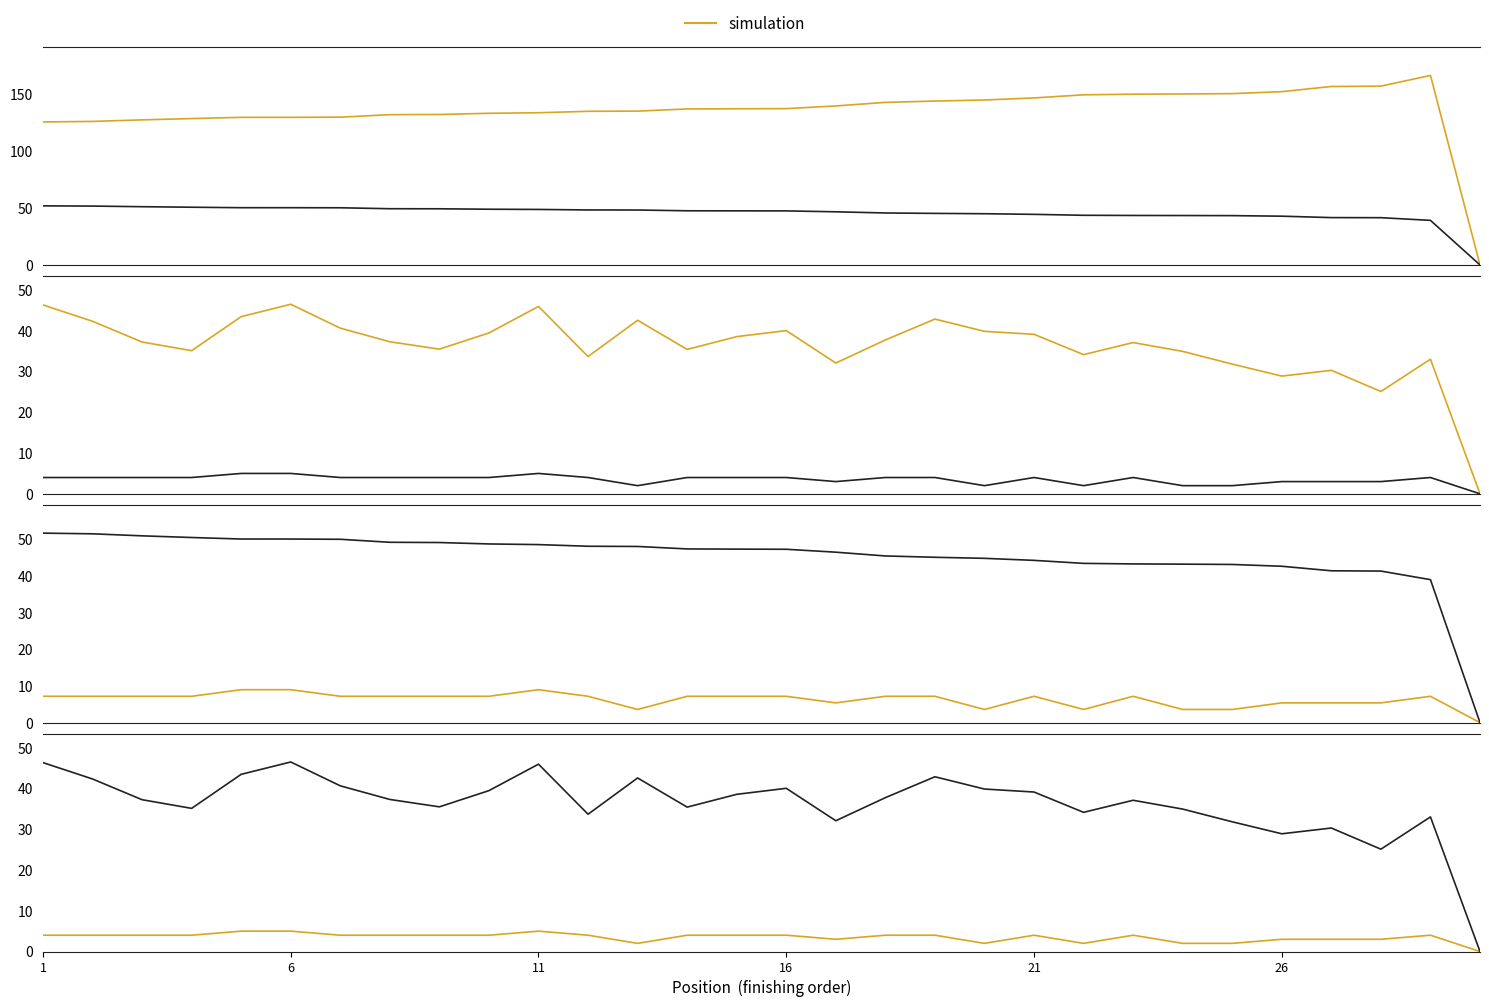

Reading left to right, list all the values displayed in this chart.

simulation: 4.0	4.0	4.0	4.0	5.0	5.0	4.0	4.0	4.0	4.0	5.0	4.0	2.0	4.0	4.0	4.0	3.0	4.0	4.0	2.0	4.0	2.0	4.0	2.0	2.0	3.0	3.0	3.0	4.0	0.0
Best Speed: 51.7	51.6	51.0	50.6	50.1	50.1	50.1	49.2	49.2	48.8	48.6	48.2	48.1	47.4	47.4	47.3	46.5	45.5	45.2	44.9	44.3	43.5	43.3	43.3	43.2	42.7	41.5	41.4	39.0	0.0
Total Laps: 4.0	4.0	4.0	4.0	5.0	5.0	4.0	4.0	4.0	4.0	5.0	4.0	2.0	4.0	4.0	4.0	3.0	4.0	4.0	2.0	4.0	2.0	4.0	2.0	2.0	3.0	3.0	3.0	4.0	0.0
Average Speed: 46.4	42.4	37.3	35.1	43.5	46.5	40.7	37.3	35.5	39.5	46.0	33.7	42.6	35.4	38.6	40.1	32.1	37.8	42.9	39.9	39.2	34.2	37.1	35.0	31.8	28.9	30.3	25.1	33.0	0.0